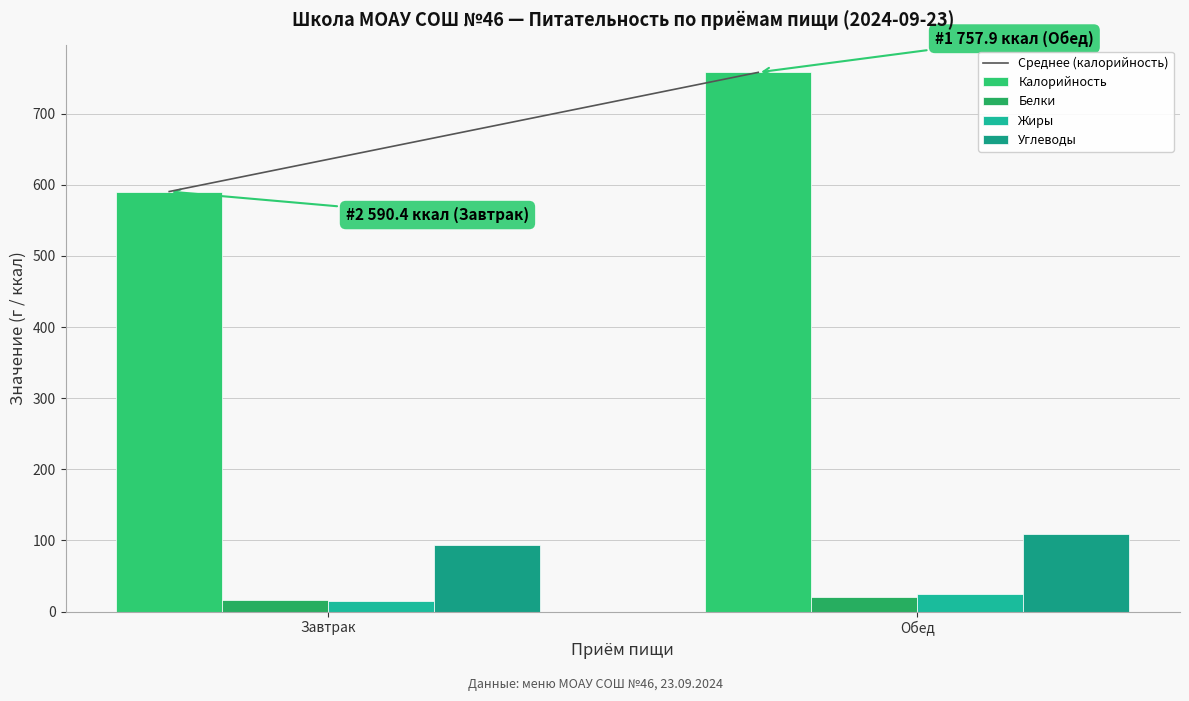

Which category has the highest value in the Жиры series?

Обед